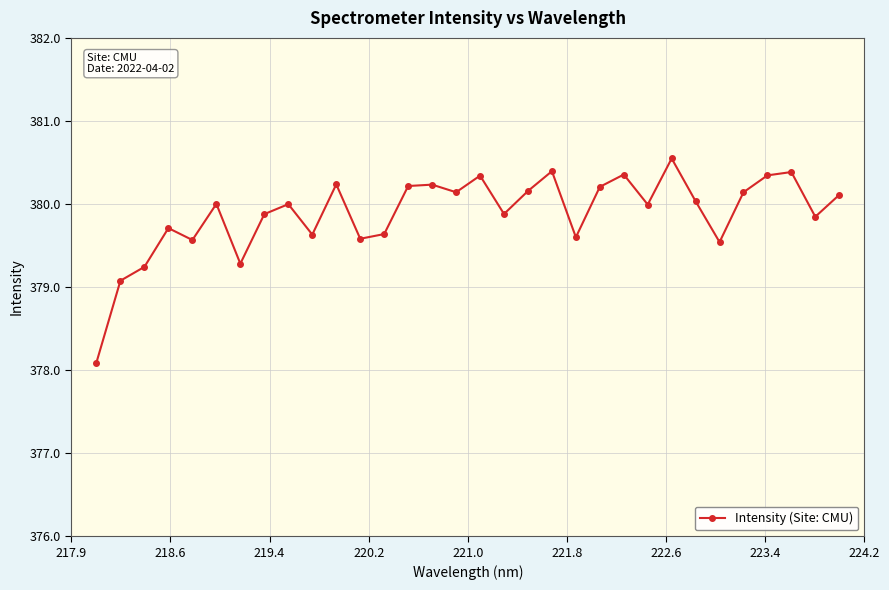

What is the value of the 4th point from the left?

379.7